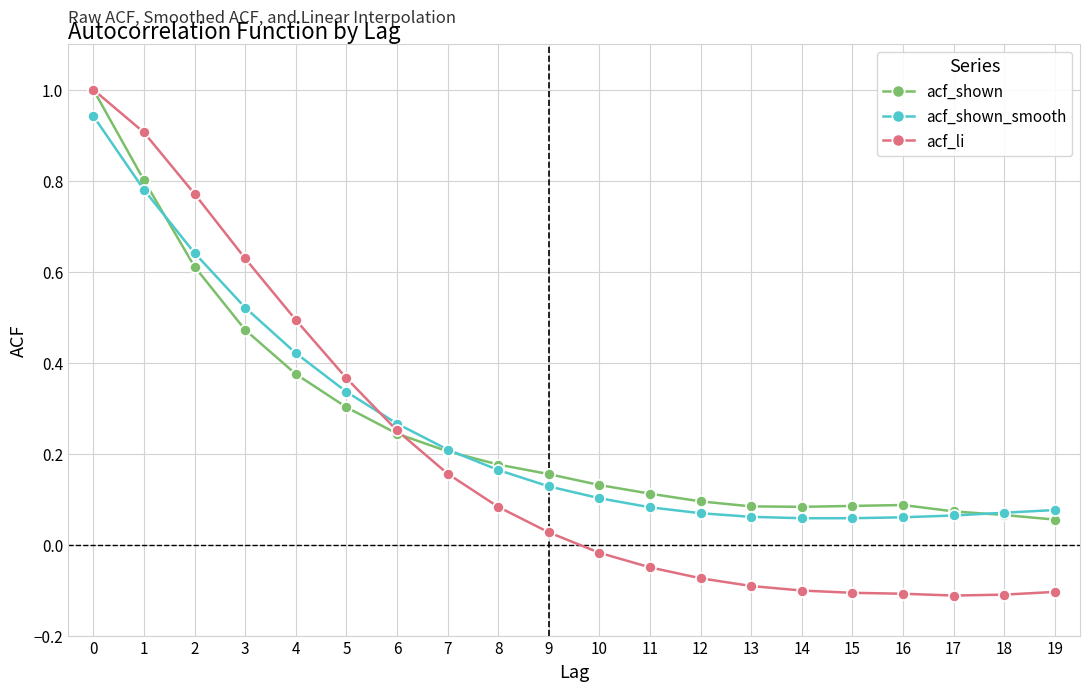

Is this an area chart (filled region under the line)?

No